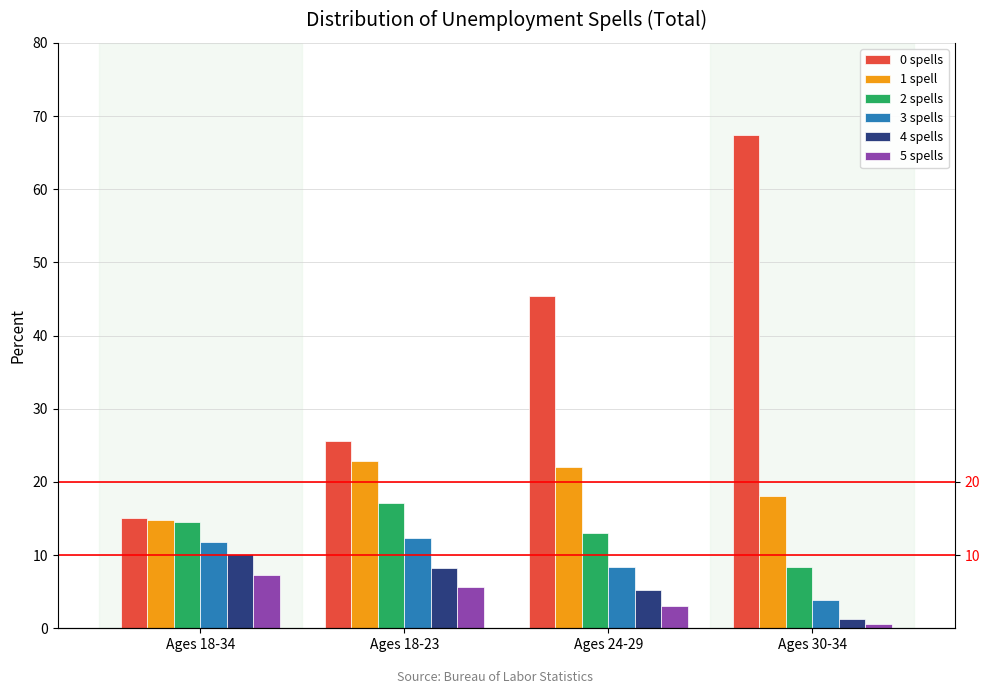

Which series has the largest range (max minus min)?

0 spells